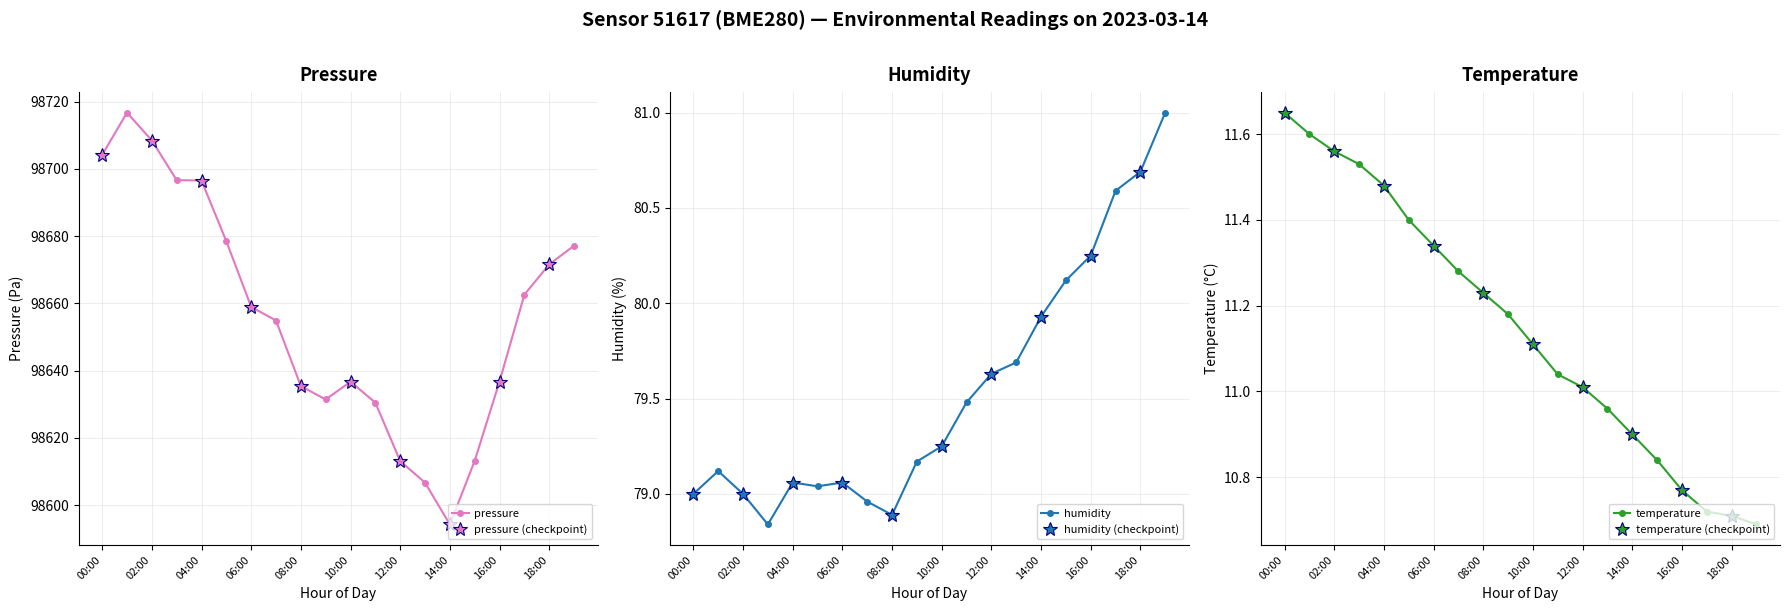

What is the highest value of the pressure series?

98716.7